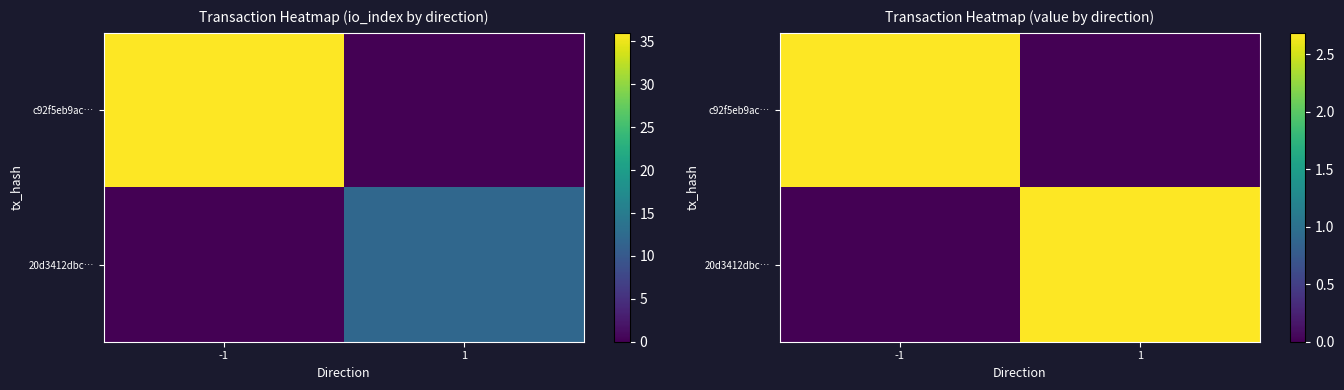

What is the difference between the c92f5eb9ac… values at 1 and -1?

2.7